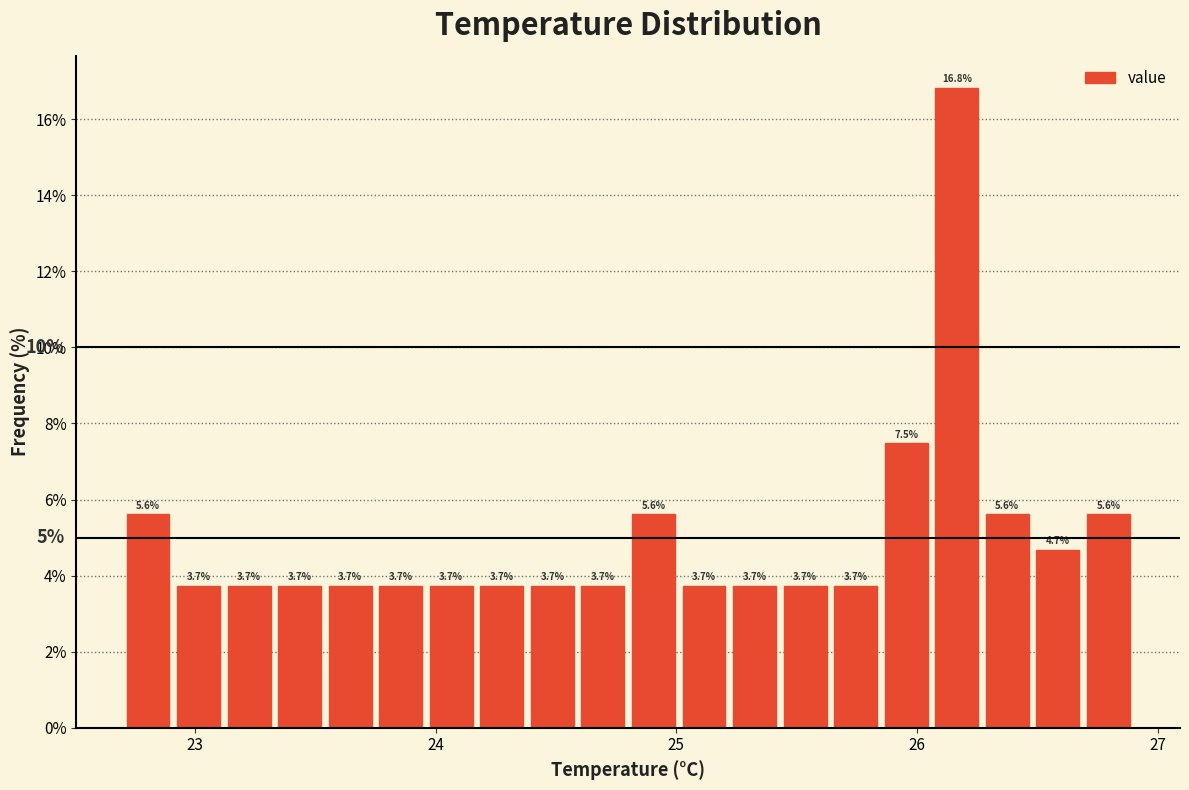

Read against the x-axis, roughly where is the centre of the tallest bar?

26.2